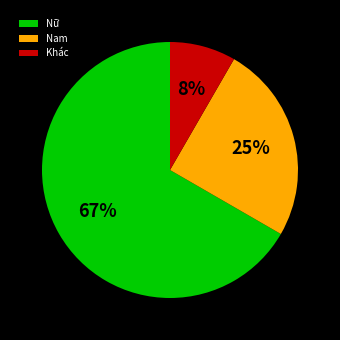

Is there a majority slice in this chart?

Yes